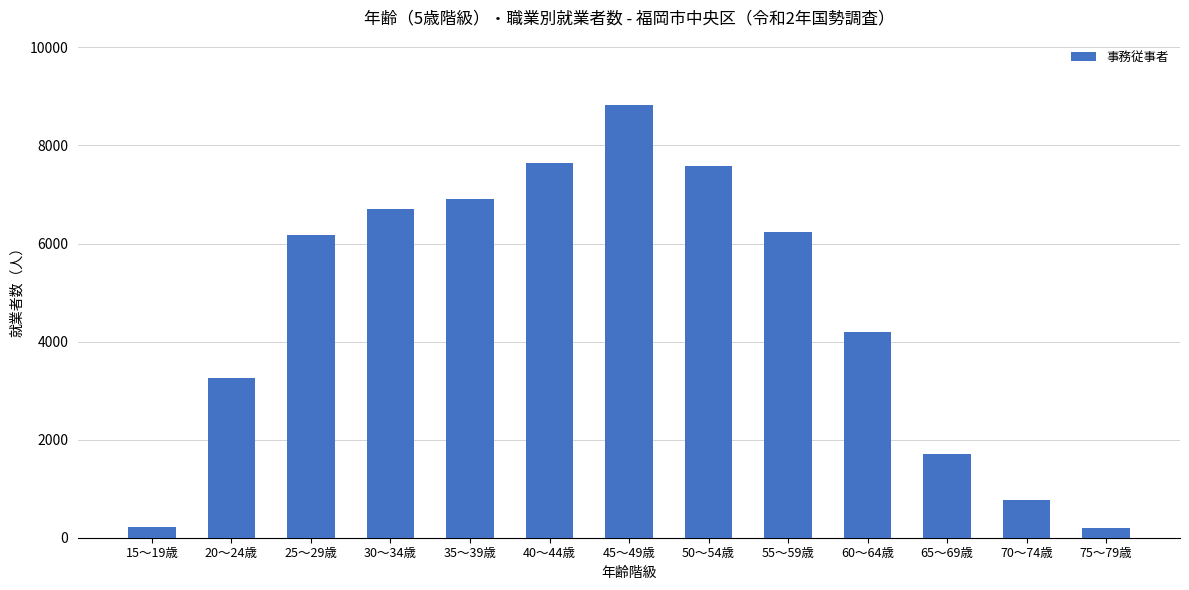

How many values are below 6174?

6